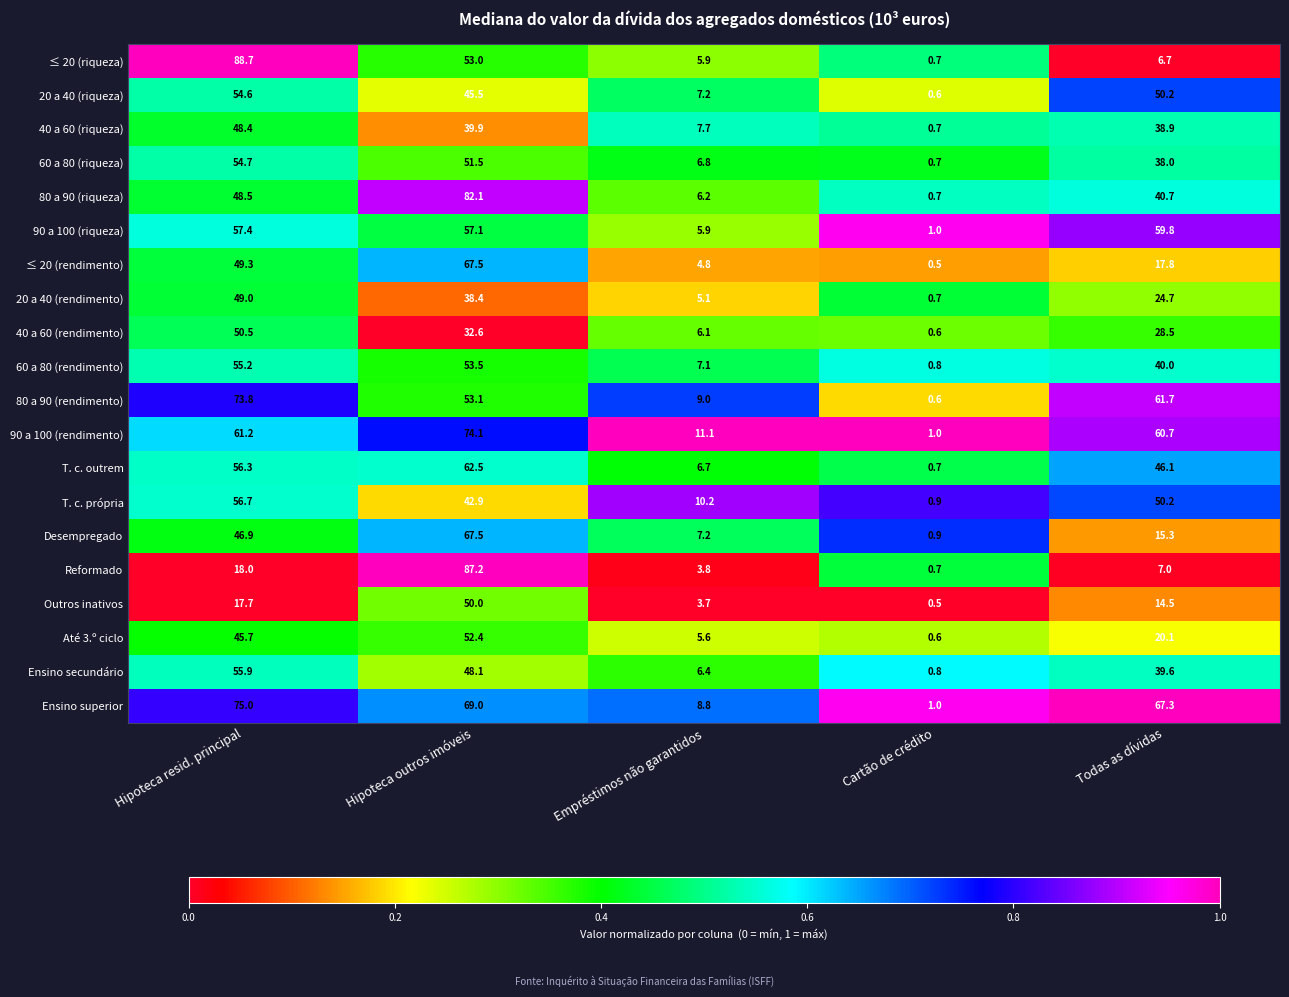

How many categories are shown in the chart?

5